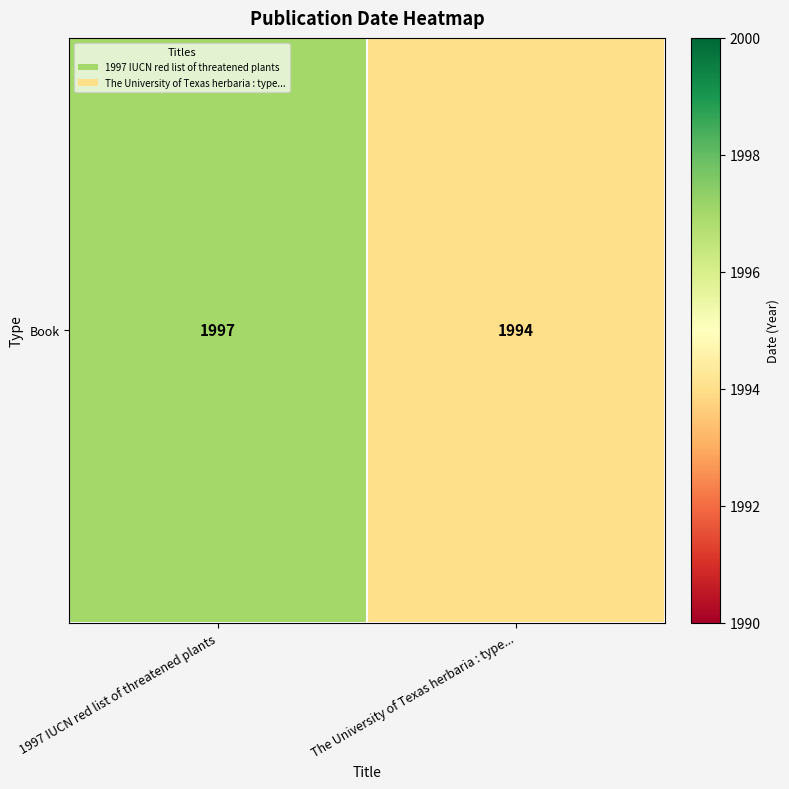

What is the sum of the values at The University of Texas herbaria : type... and 1997 IUCN red list of threatened plants?

3991